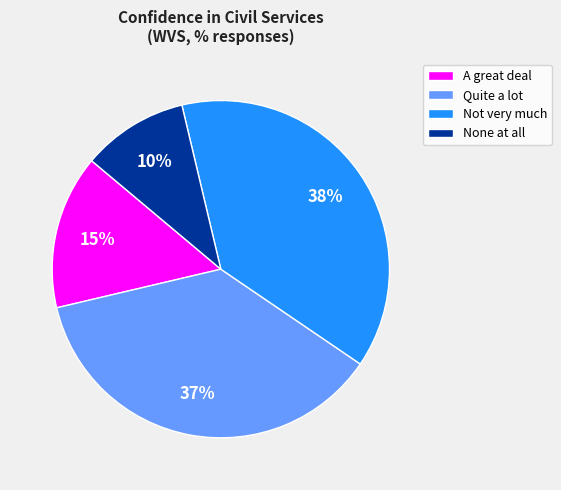

Does any single category account for the majority?

No